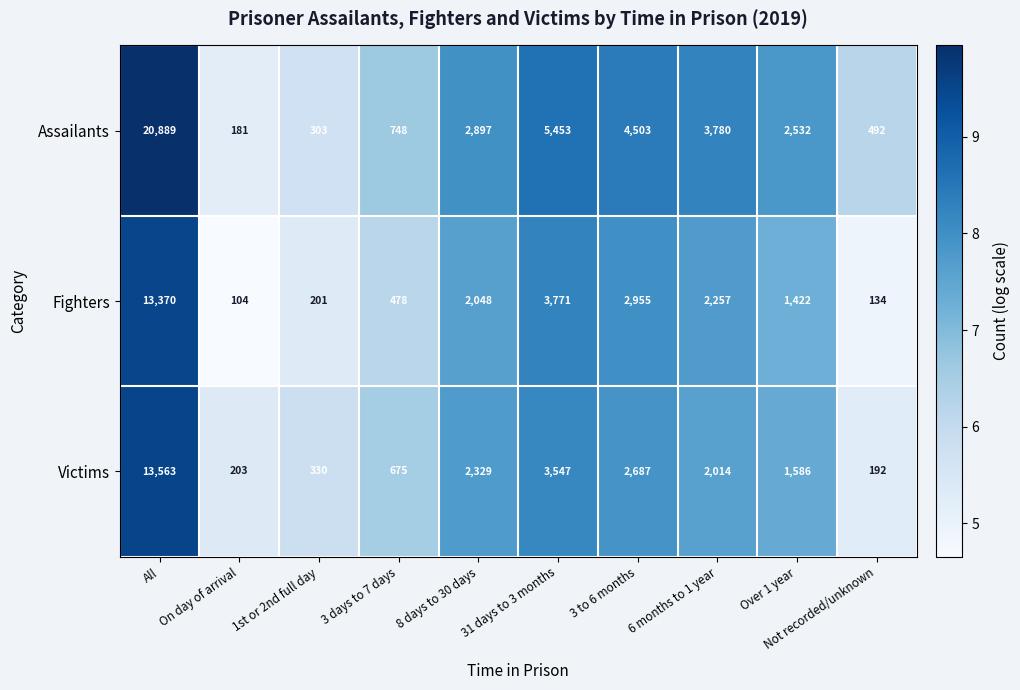

Rank the categories by Fighters value from highest to lowest.

All, 31 days to 3 months, 3 to 6 months, 6 months to 1 year, 8 days to 30 days, Over 1 year, 3 days to 7 days, 1st or 2nd full day, Not recorded/unknown, On day of arrival